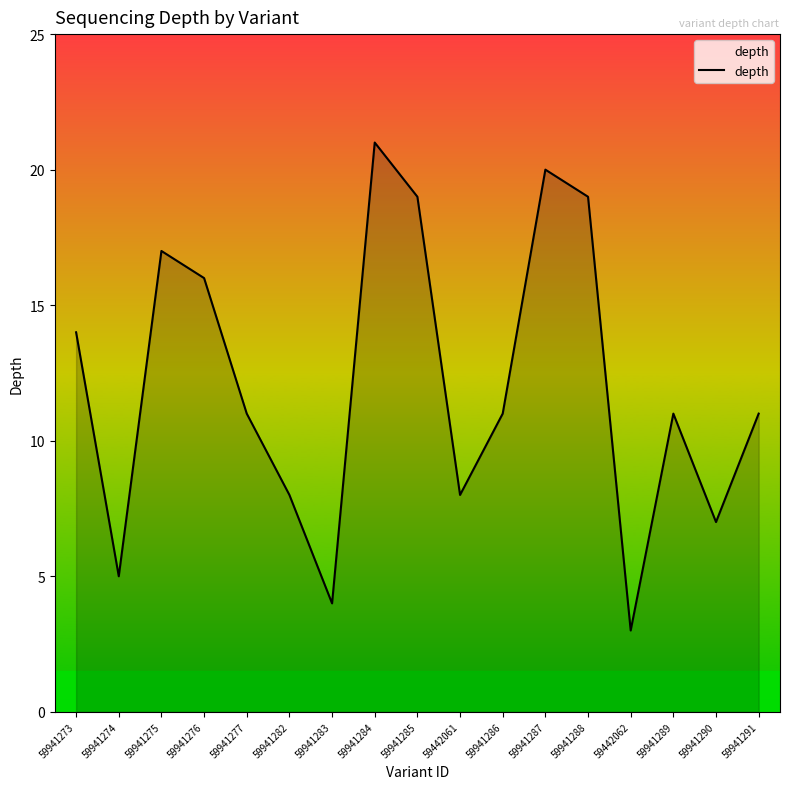

Which label corresponds to the smallest value in the chart?

59442062